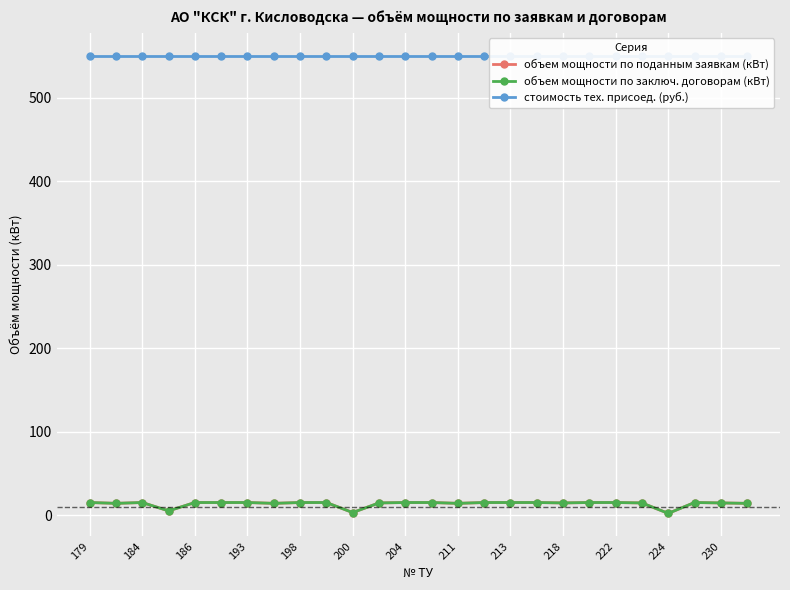

At how many categories does at least one series exceed 529?

26